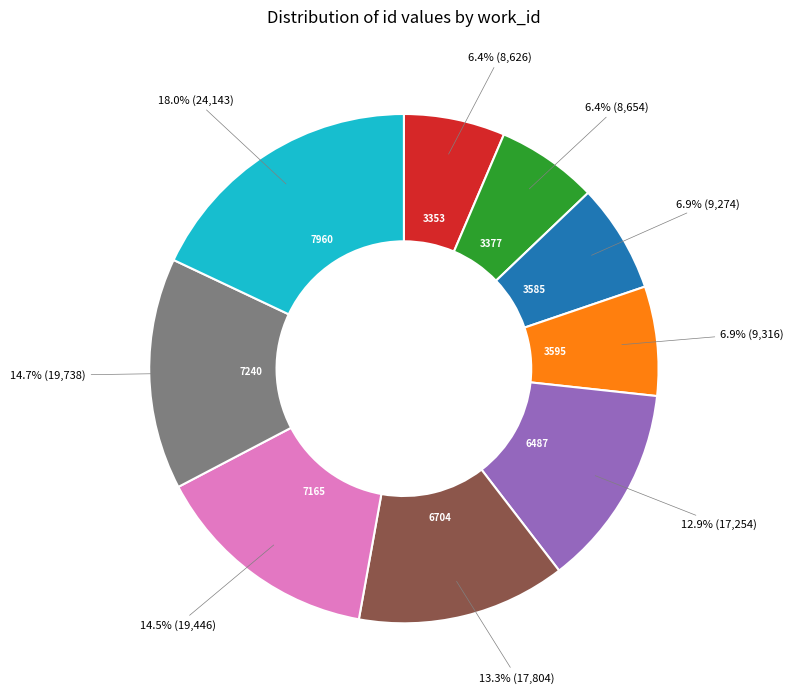

Is there a majority slice in this chart?

No